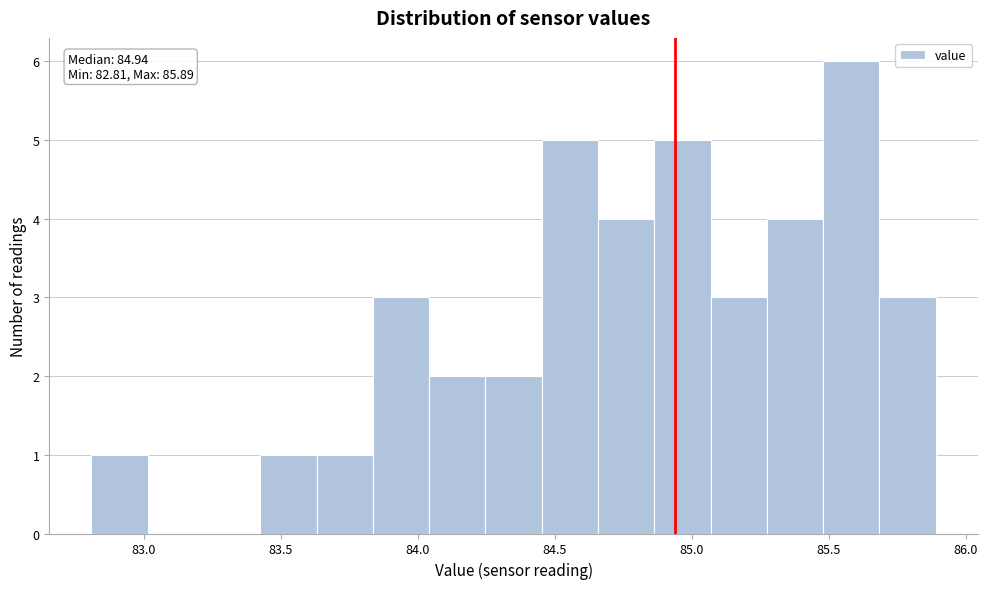

Which range on the x-axis has the tallest bar?

85.50 to 85.70